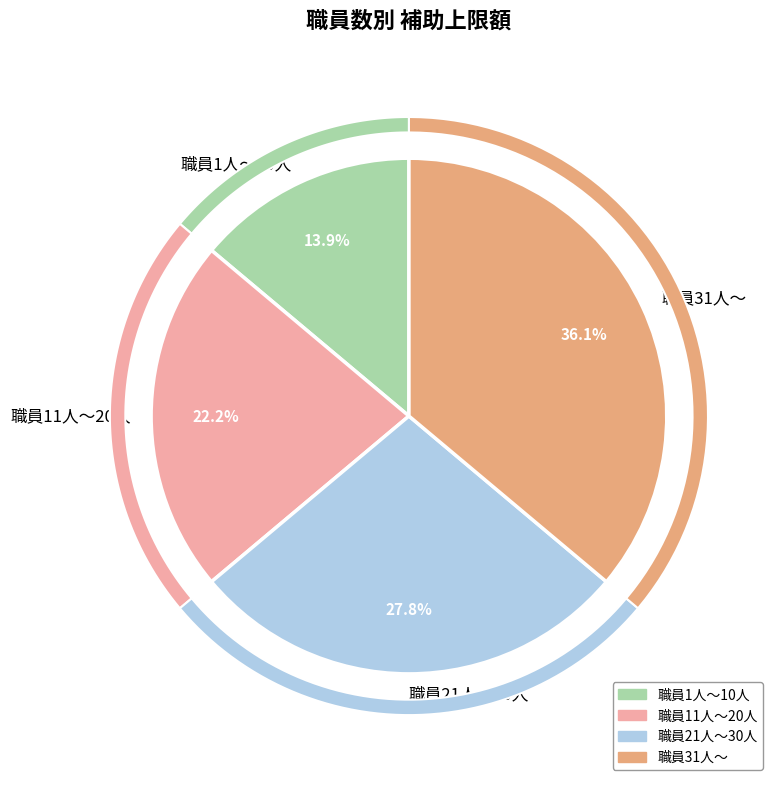

To the nearest percent, what is the difference between the largest and smallest slice percentages?

22%